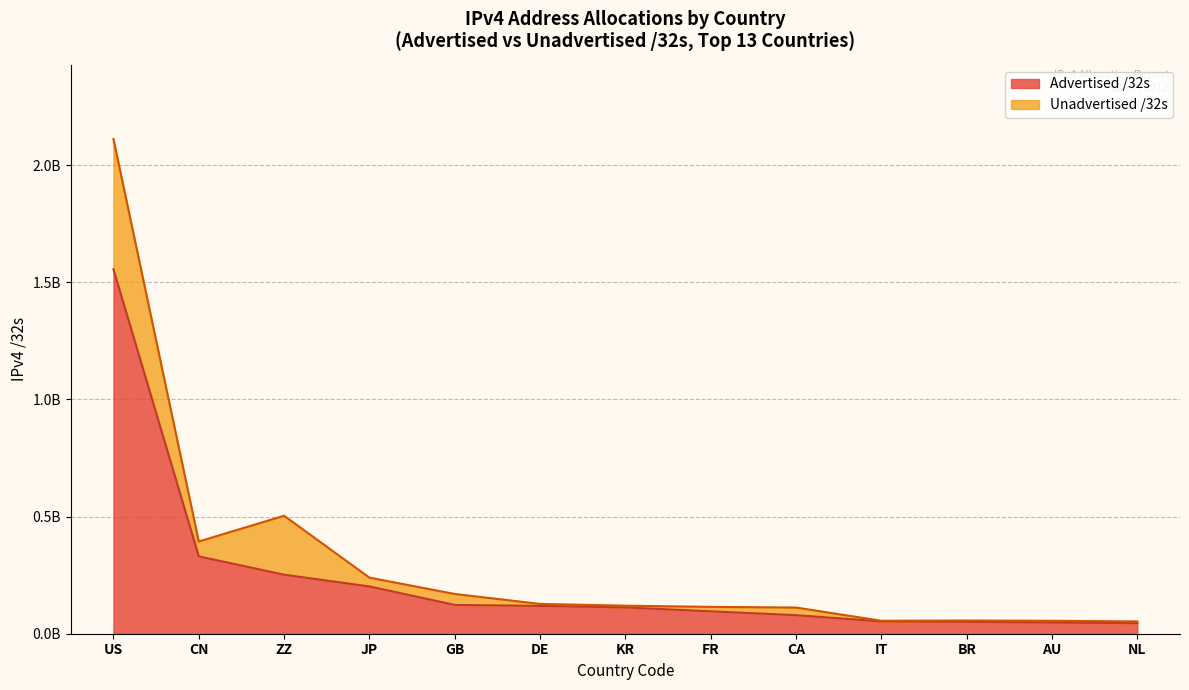

True or false: Advertised /32s has more than 2 points higher than both neighbors.

False